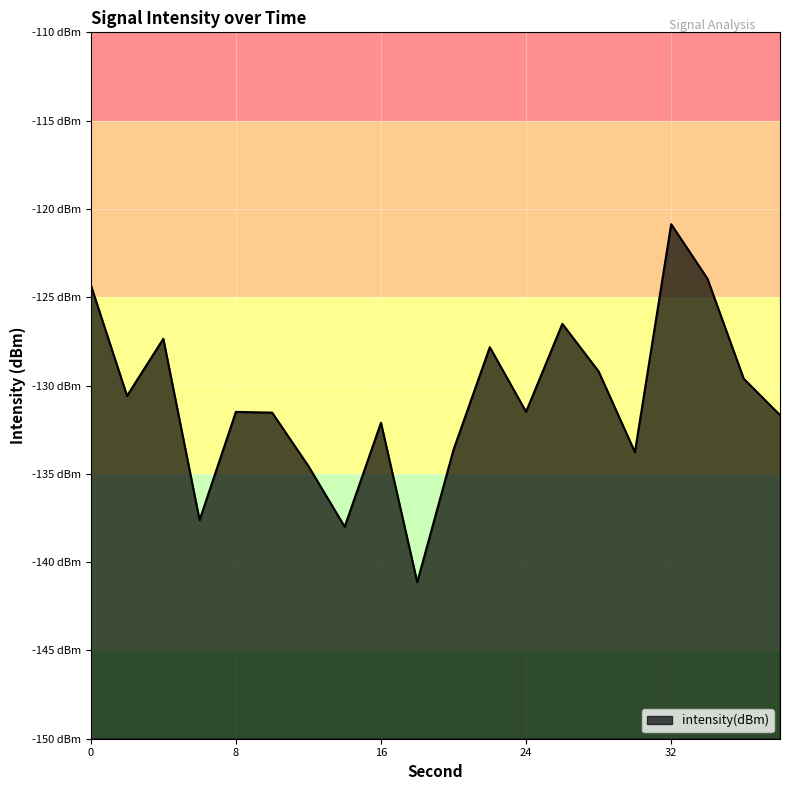

What is the value of the 13th point from the left?

-131.5